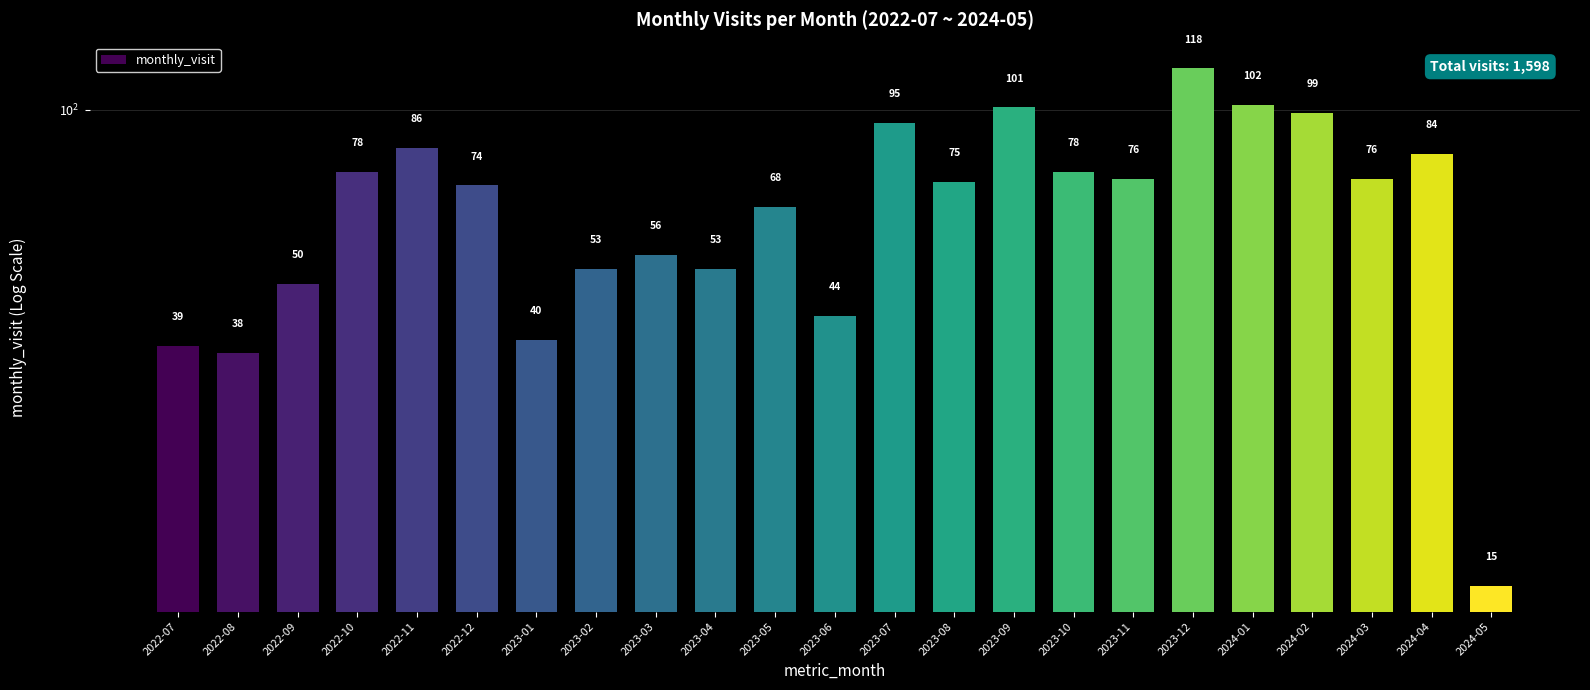

Rank the categories by value from highest to lowest.

2023-12, 2024-01, 2023-09, 2024-02, 2023-07, 2022-11, 2024-04, 2022-10, 2023-10, 2023-11, 2024-03, 2023-08, 2022-12, 2023-05, 2023-03, 2023-02, 2023-04, 2022-09, 2023-06, 2023-01, 2022-07, 2022-08, 2024-05